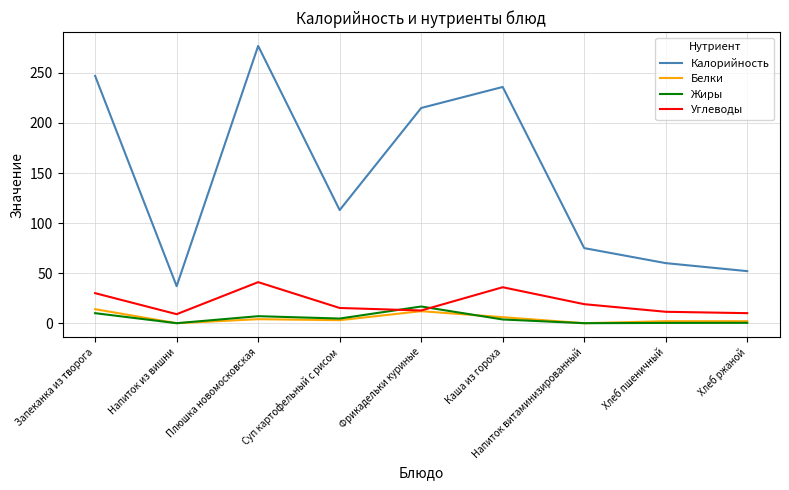

At how many categories does at least one series exceed 213?

4